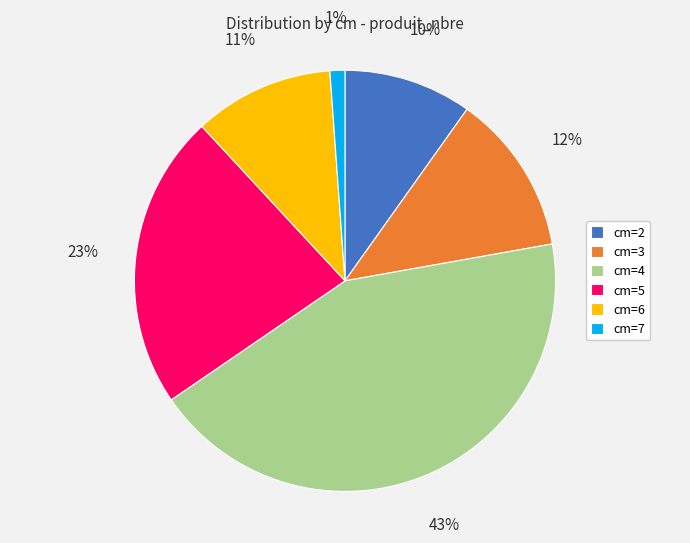

To the nearest percent, what is the difference between the largest and smallest slice percentages?

42%